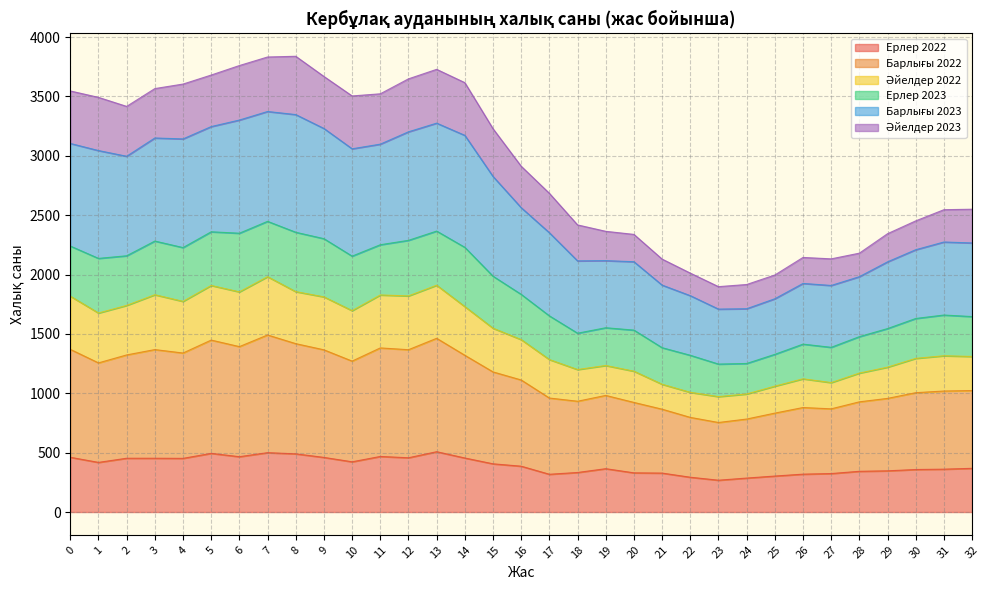

True or false: Әйелдер 2023 and Барлығы 2022 cross at least once.

False